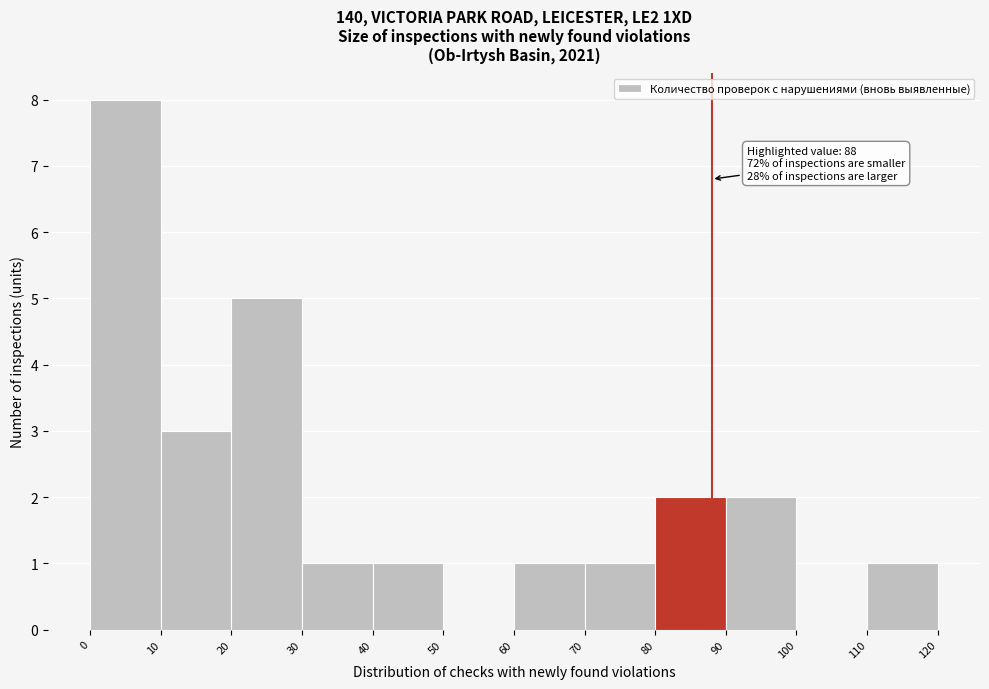

Over which range of the x-axis is the bar tallest?

0 to 10